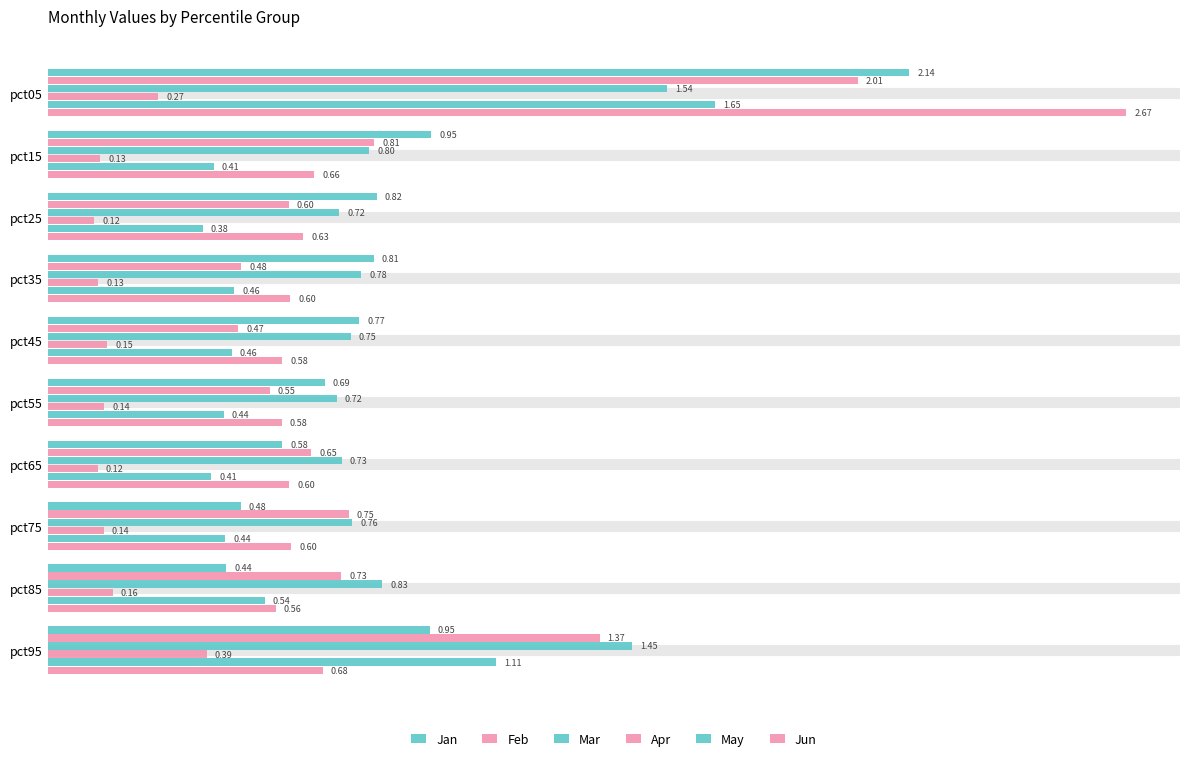

How many categories are shown in the chart?

10